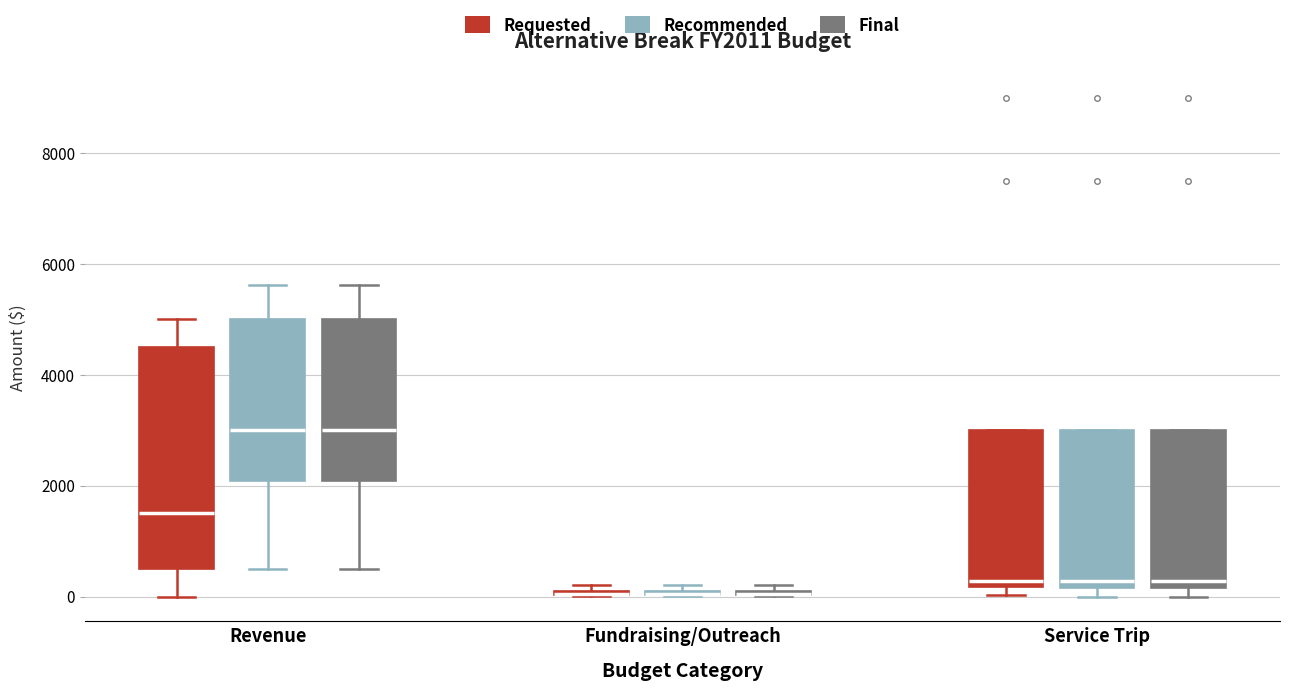

Where is the lower edge of the box for Revenue (Final) on the y-axis? The values are not printed on the chart, so give them approximately, as read against the axis.

2000